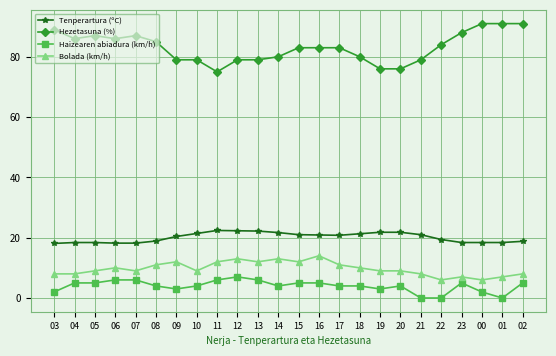

Does the chart have visible grid lines?

Yes